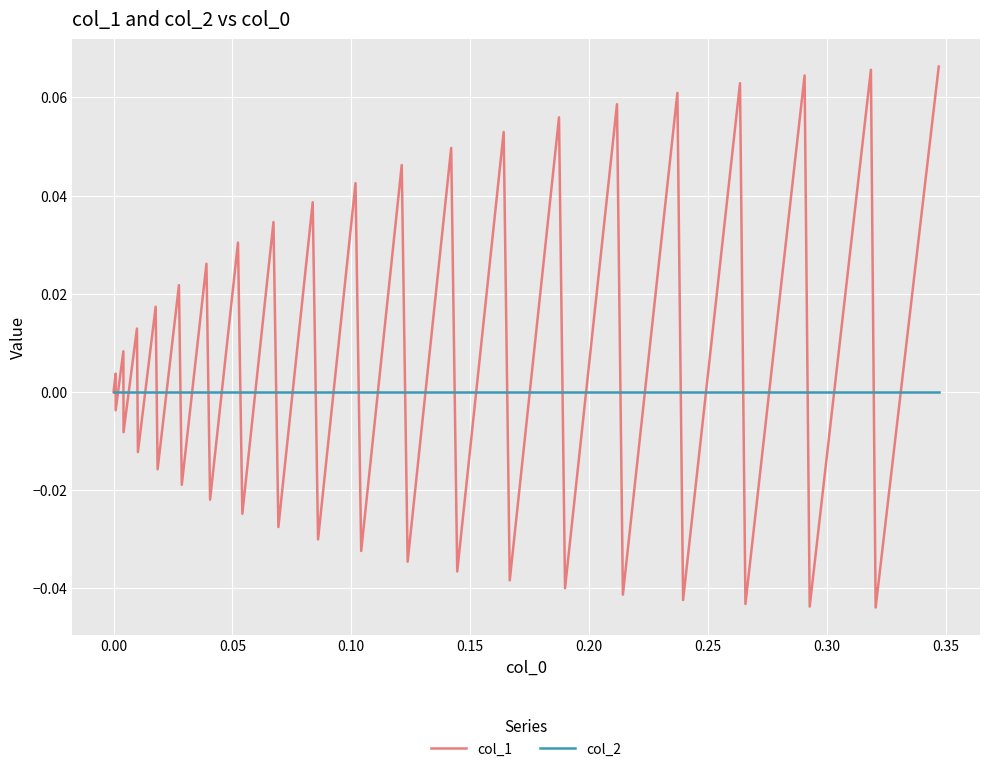

List the series in order of their overall mean, highest first.

col_1, col_2